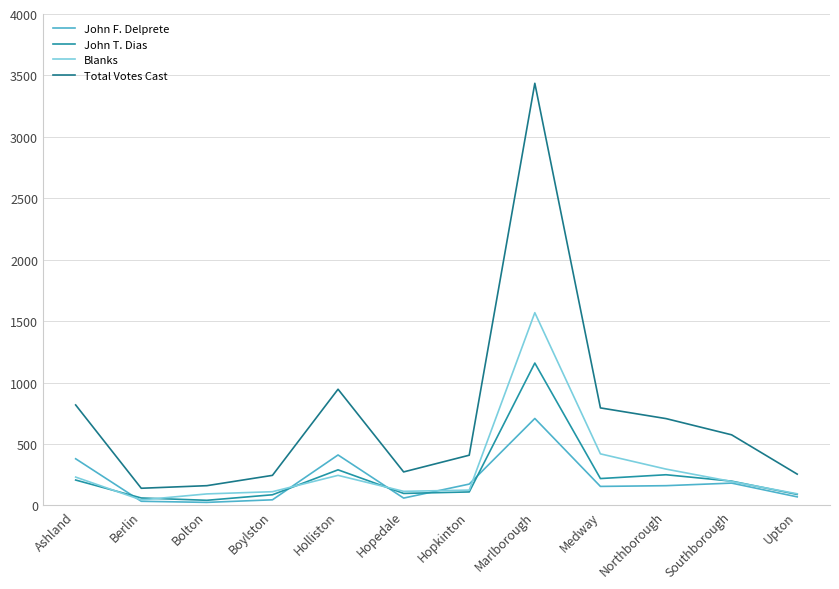

List the series in order of their peak value, lowest first.

John F. Delprete, John T. Dias, Blanks, Total Votes Cast